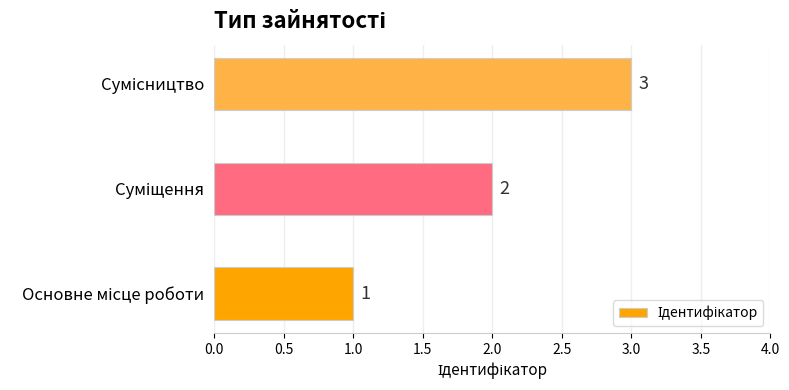

What is the average value?

2